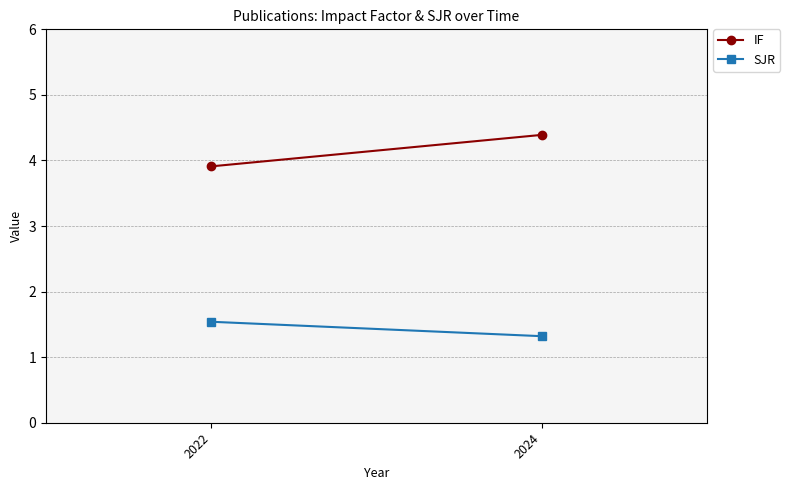

List the series in order of their peak value, highest first.

IF, SJR